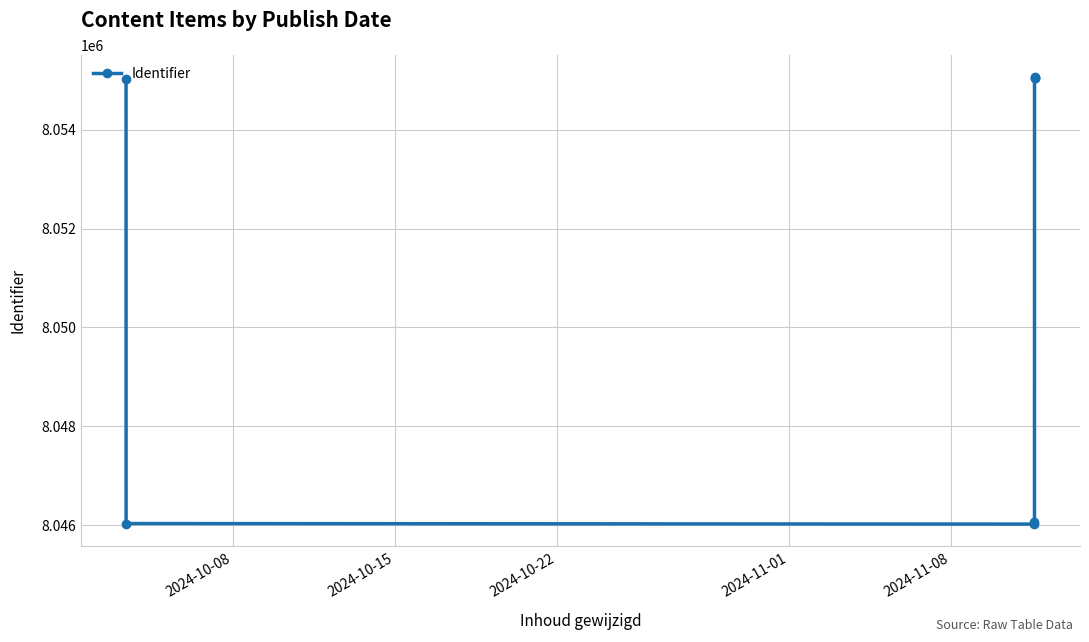

Is this an area chart (filled region under the line)?

No